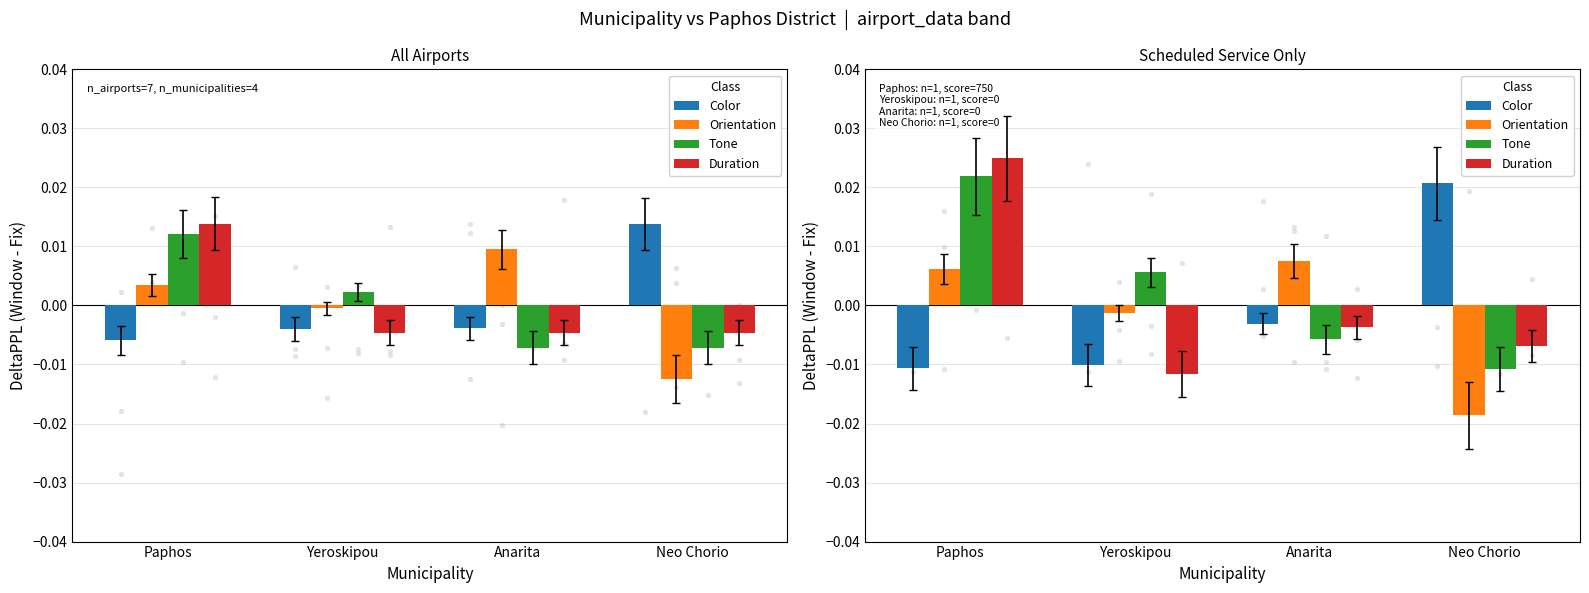

What are all the series names shown in the legend?

Color, Orientation, Tone, Duration